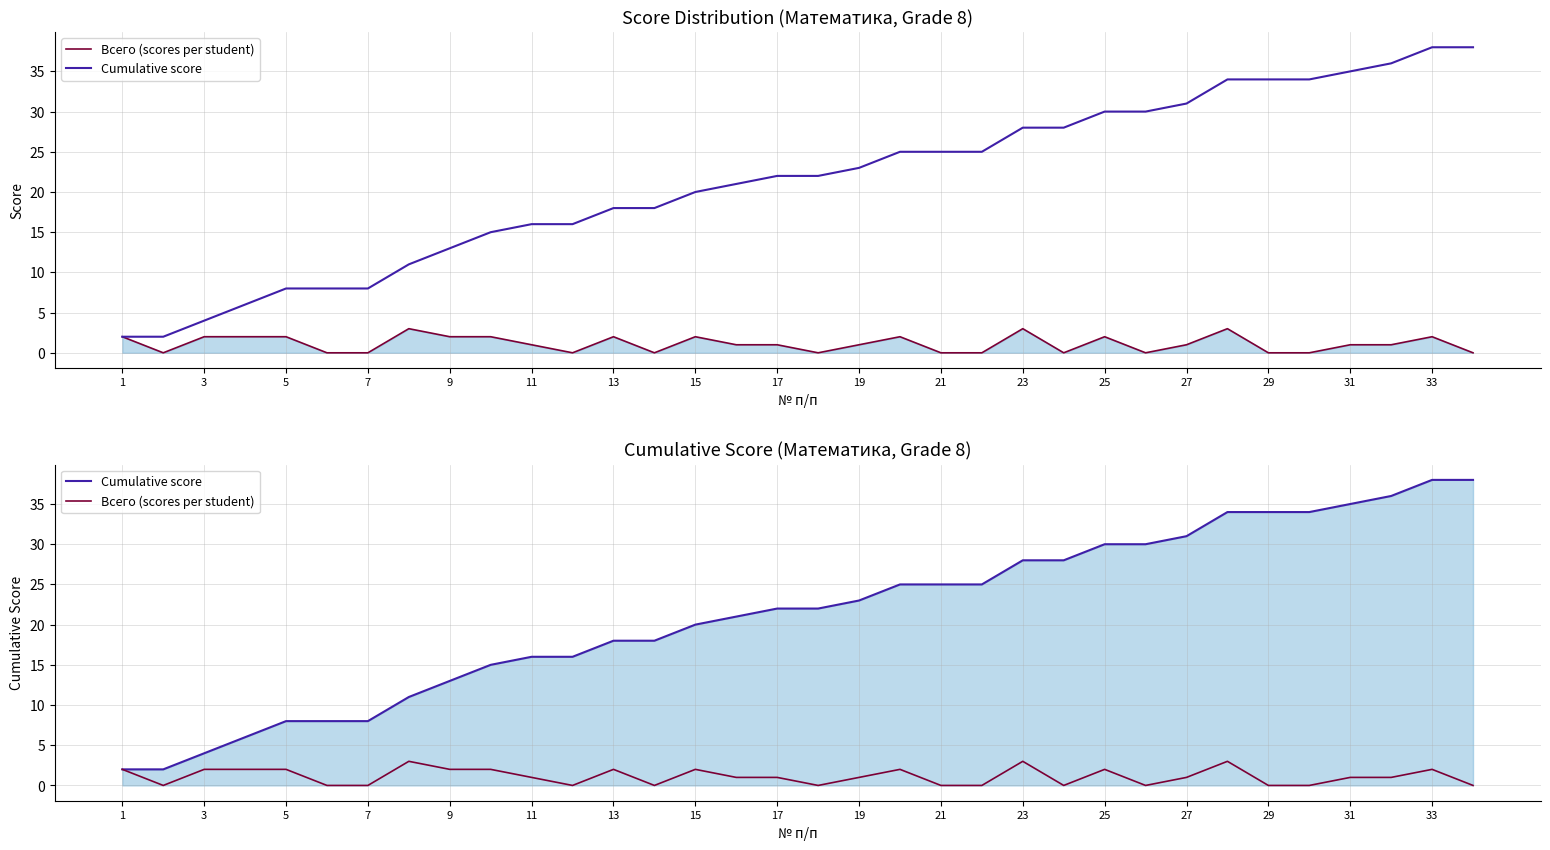

The Всего (scores per student) series shows 1 at 17. True or false?

False